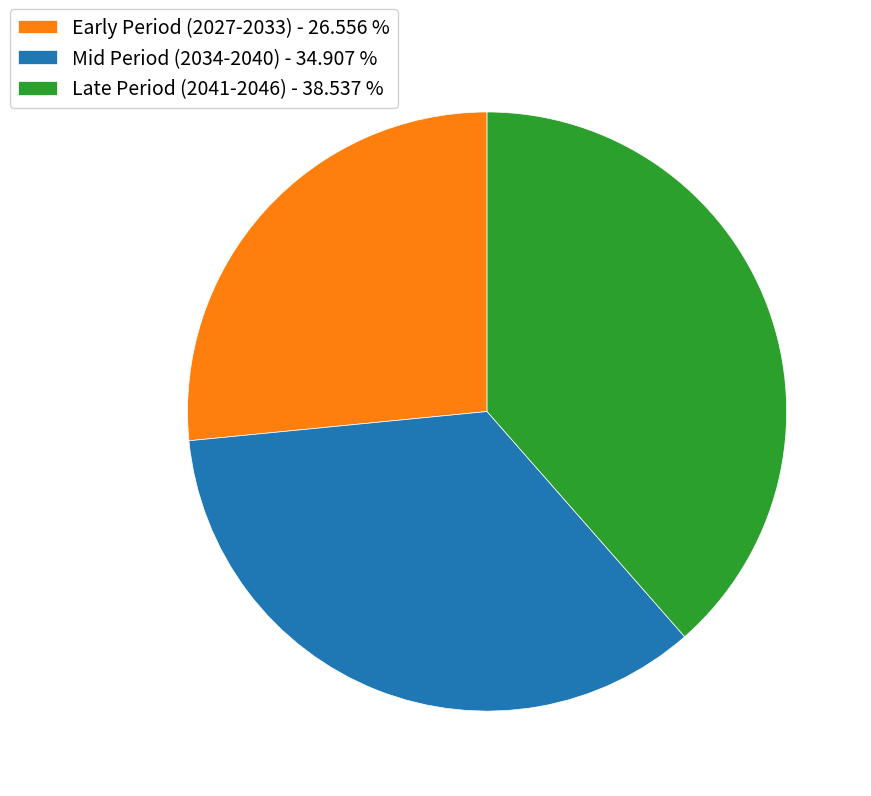

Combined, do Late Period (2041-2046) - 38.537 % and Early Period (2027-2033) - 26.556 % account for over 50%?

Yes